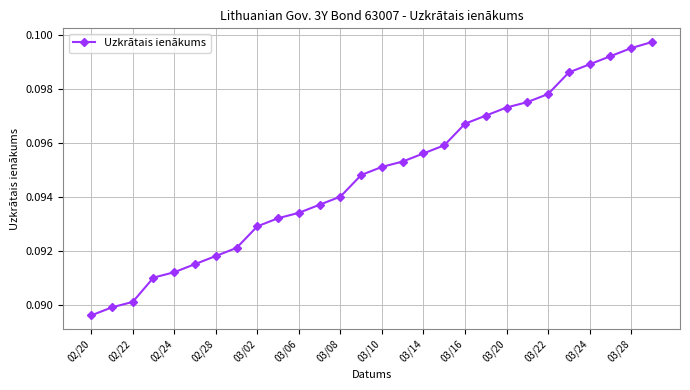

How many values are between 0 and 1?

28